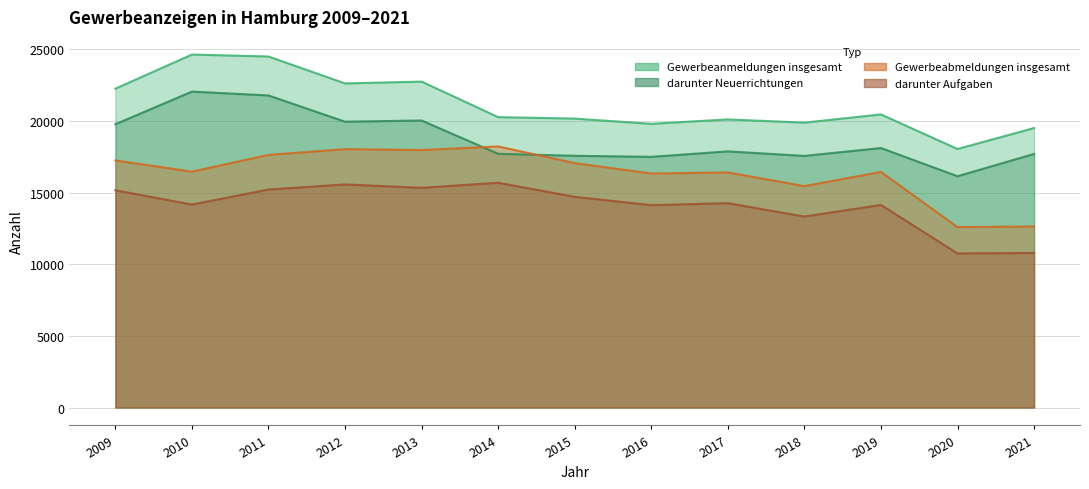

Which series has the largest total across all categories?

Gewerbeanmeldungen insgesamt